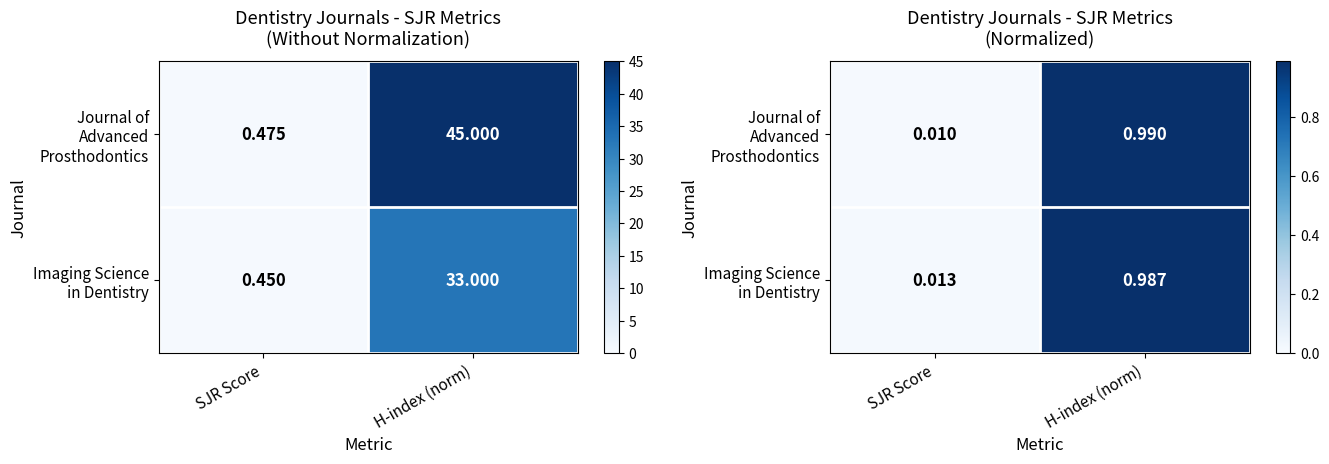

Rank the categories by Imaging Science in Dentistry value from lowest to highest.

SJR Score, H-index (norm)